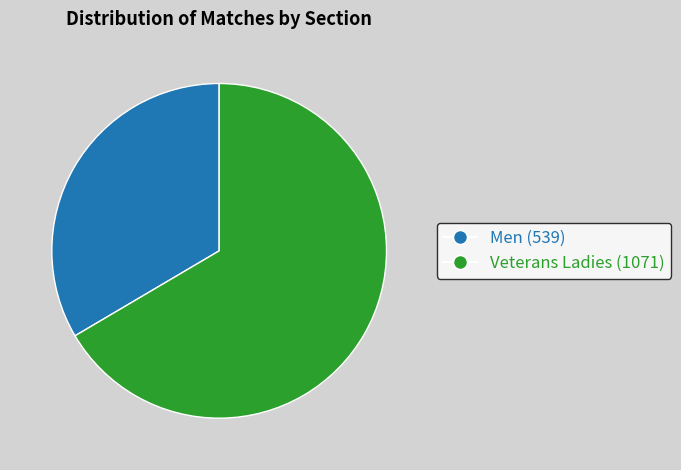

Which category has the biggest portion of the pie?

Veterans Ladies